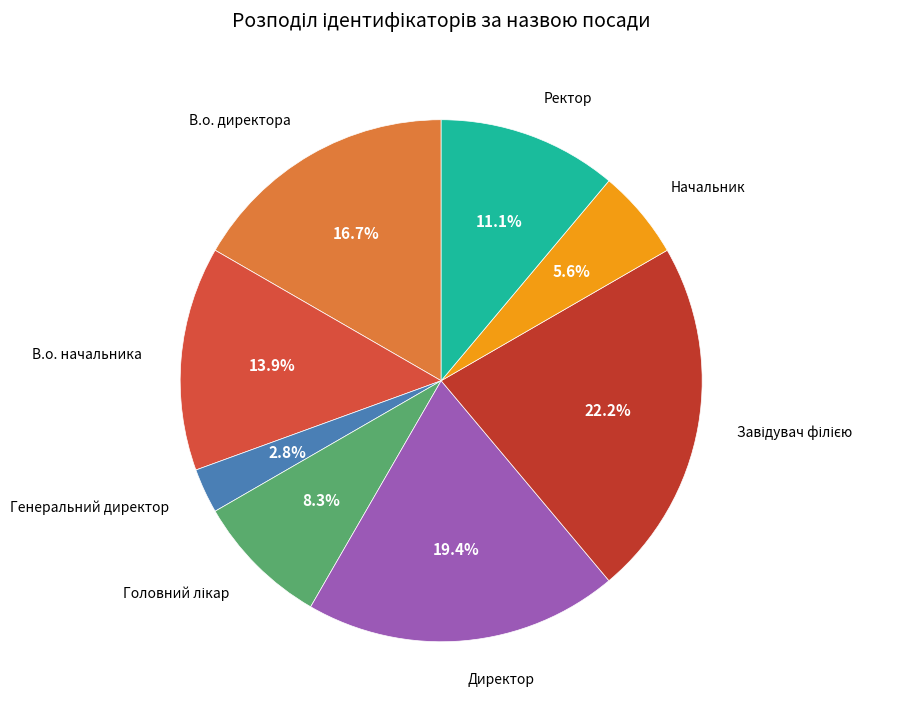

How many slices are in this pie chart?

8